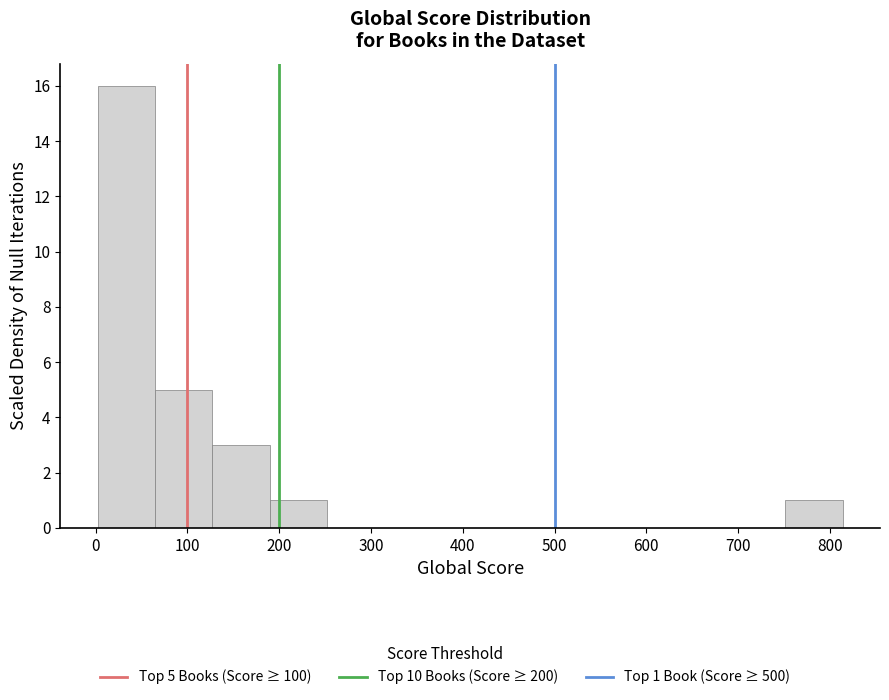

Reading left to right, transcribe this chart: for each bar, give the range it covers on the x-axis and its height. Neither the bar edges nor the heights are printed on the chart, so give them approximately, as read against the axes.

0 to 60: 16
60 to 130: 5
130 to 190: 3
190 to 250: 1
250 to 310: 0
310 to 380: 0
380 to 440: 0
440 to 500: 0
500 to 560: 0
560 to 630: 0
630 to 690: 0
690 to 750: 0
750 to 810: 1